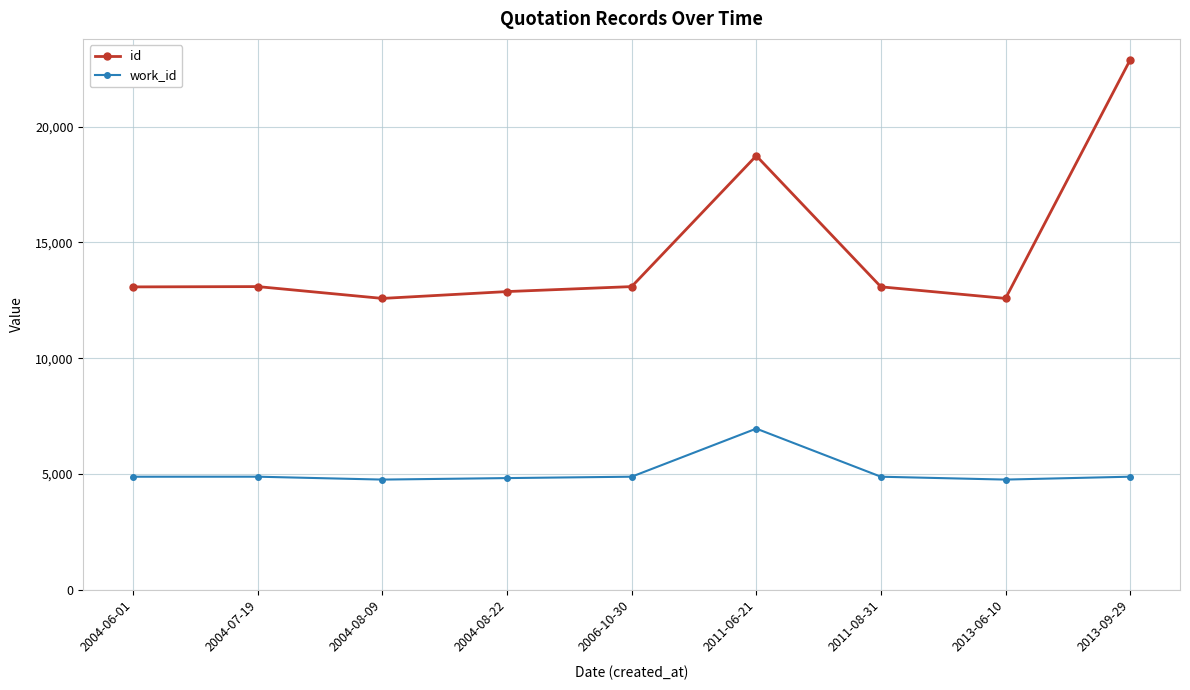

What is the average value of the work_id series?

5075